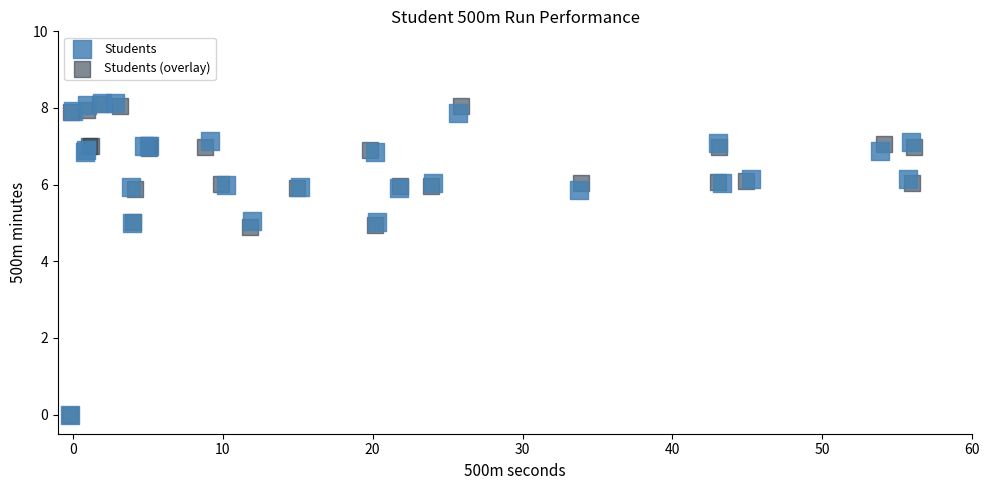

What are all the series names shown in the legend?

Students, Students (overlay)